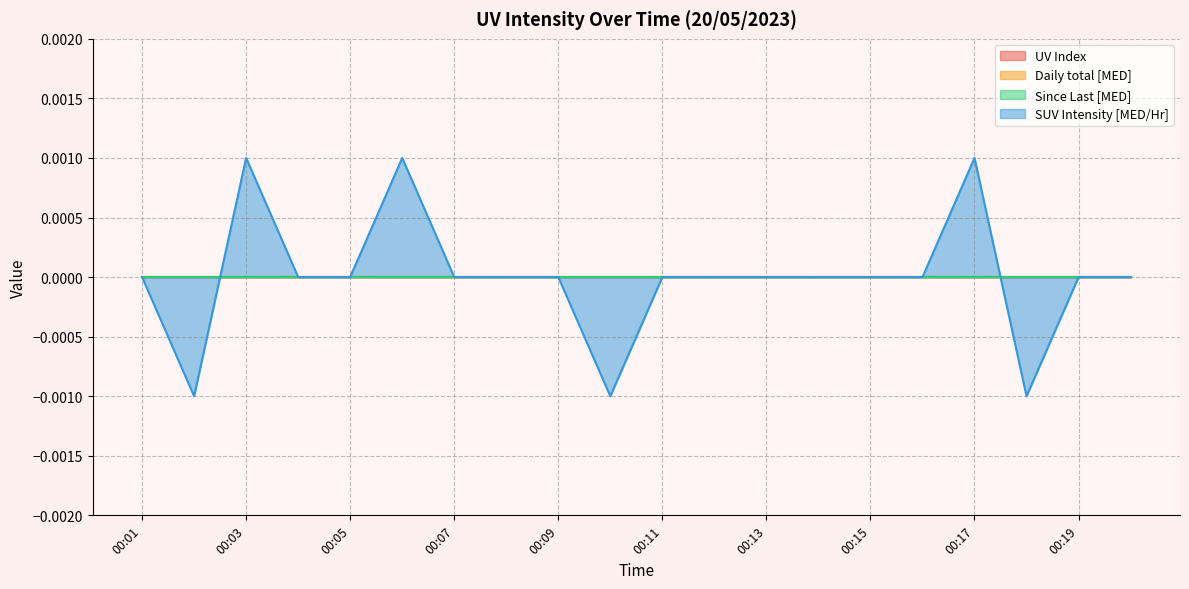

At which category is the sum across all series the highest?

00:03